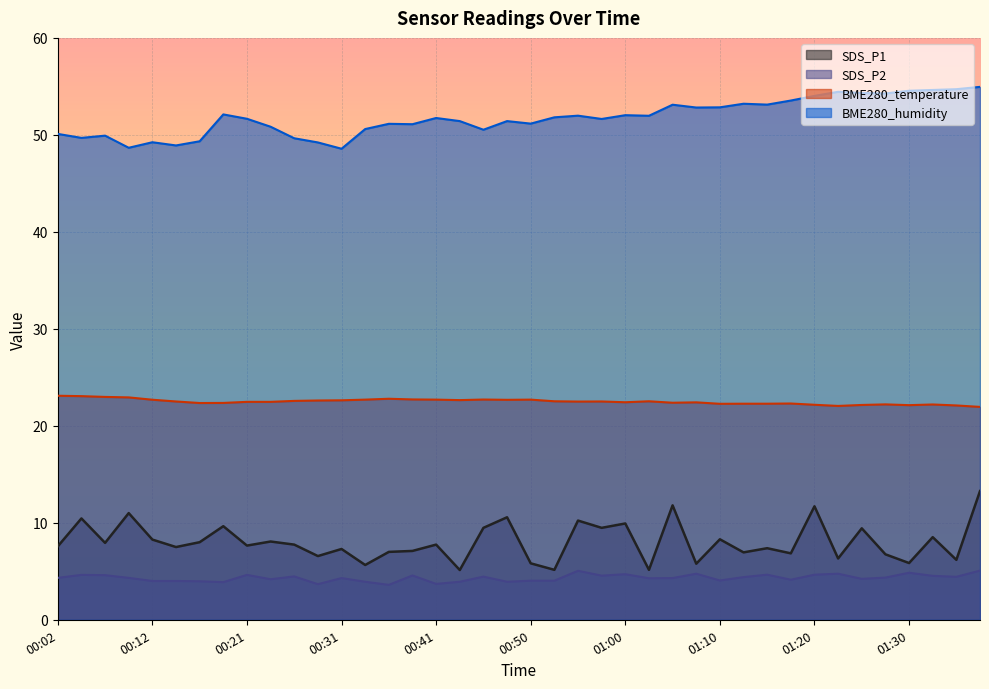

What position from the right is 00:55?

18